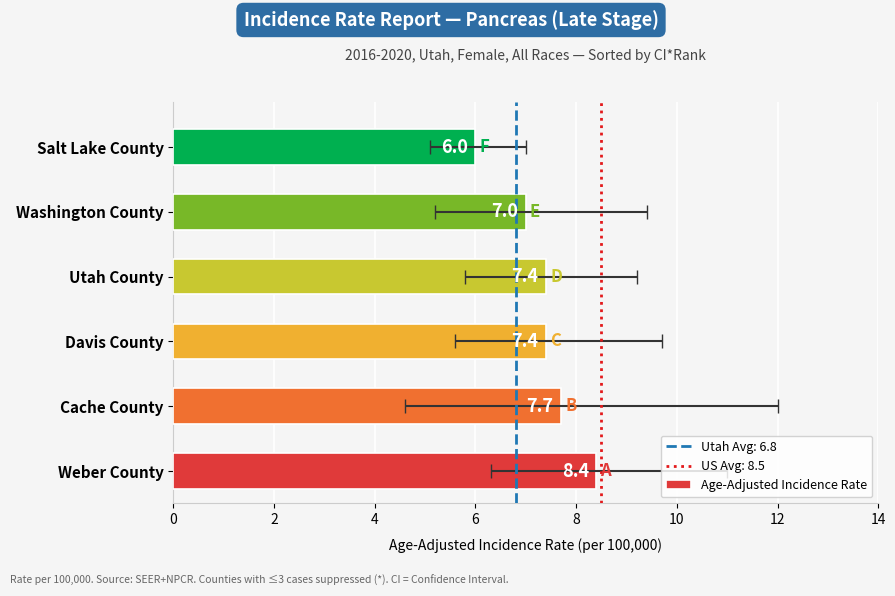

Does the chart contain stacked bars?

No